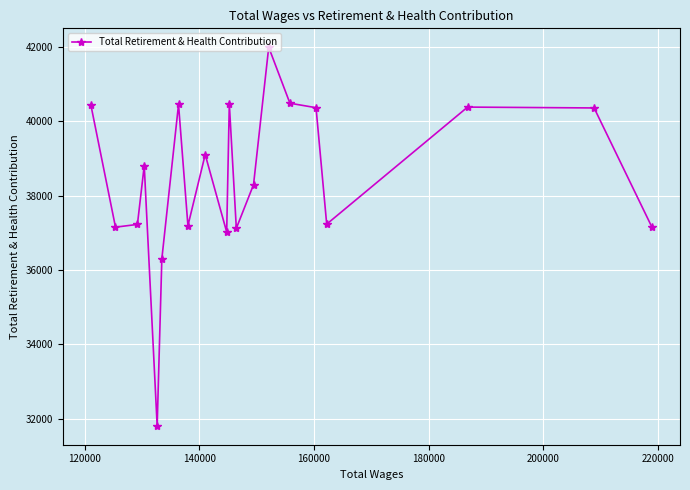

What is the maximum value shown in the chart?

41987